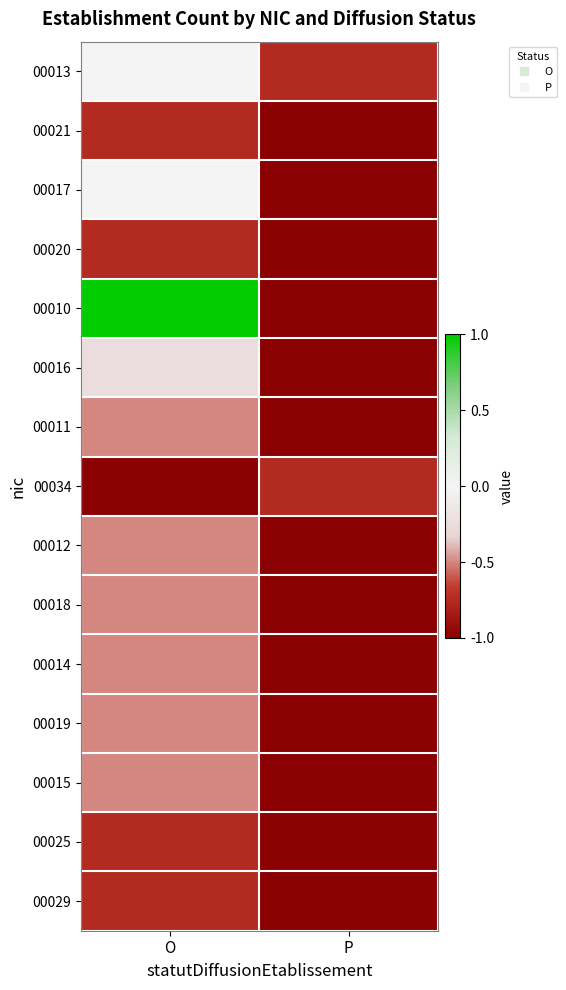

What is the total value across all series at P?

-14.5